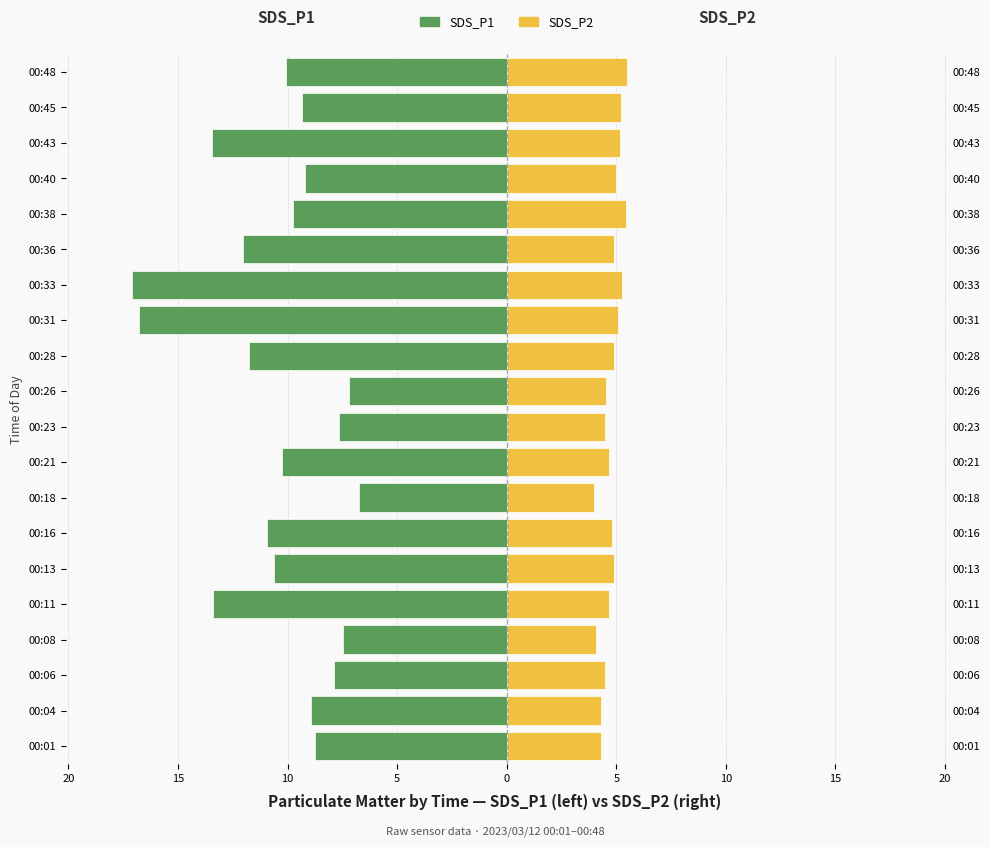

How many distinct data groups are displayed?

2